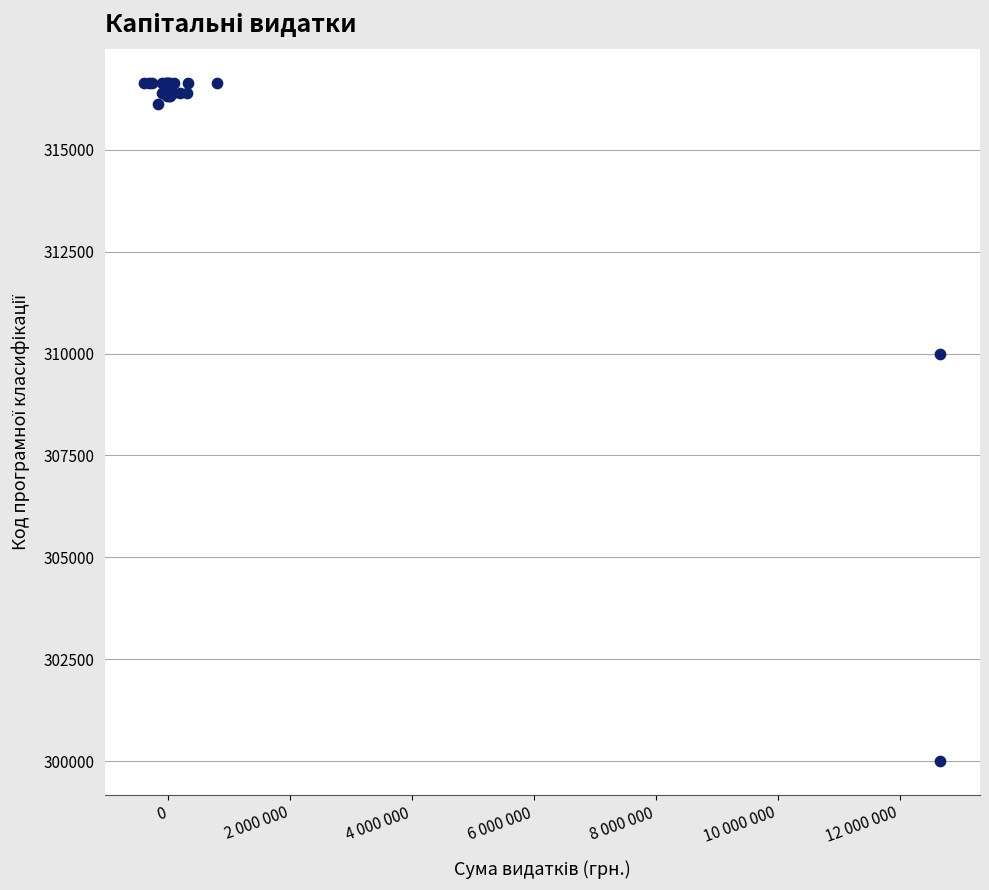

What Y value in the scatter plot is closest to 308325?

310000